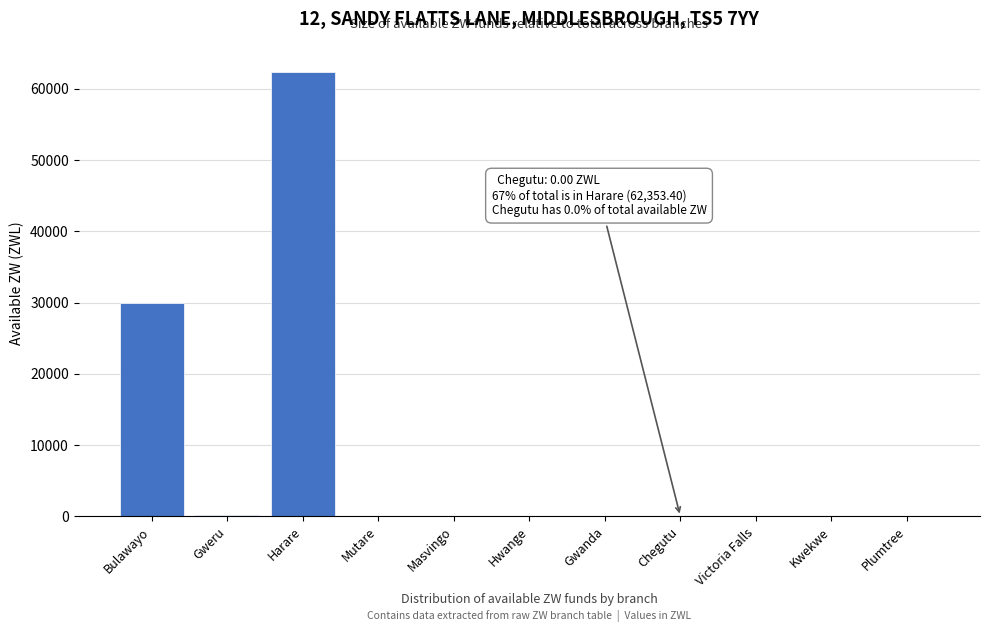

True or false: the data shows 0.0 at Victoria Falls.

True